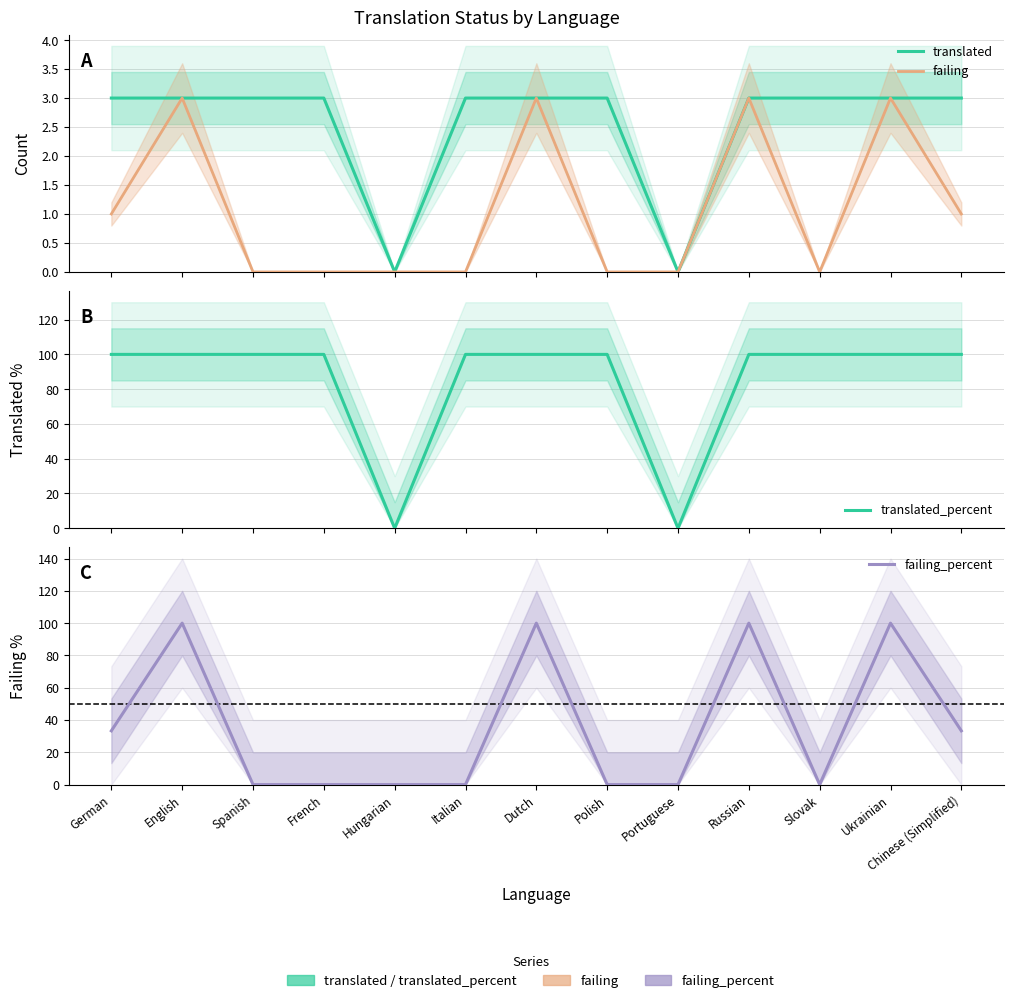

Rank the series at Portuguese from highest to lowest value.

translated, failing, translated_percent, failing_percent